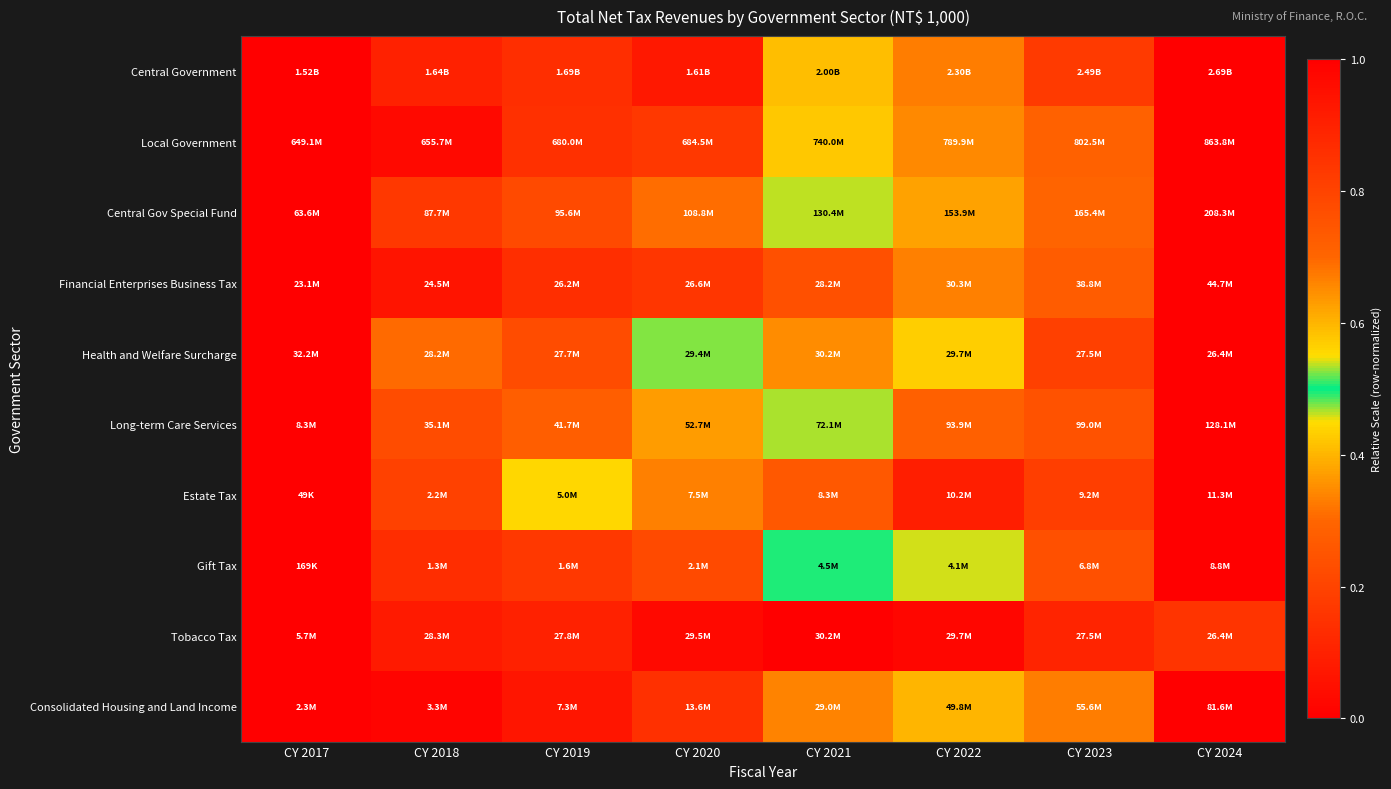

Reading right to left, transcribe all the data shown in this chart.

Central Government: CY 2024=1.0	CY 2023=0.8	CY 2022=0.7	CY 2021=0.4	CY 2020=0.1	CY 2019=0.1	CY 2018=0.1	CY 2017=0.0
Local Government: CY 2024=1.0	CY 2023=0.7	CY 2022=0.7	CY 2021=0.4	CY 2020=0.2	CY 2019=0.1	CY 2018=0.0	CY 2017=0.0
Central Gov Special Fund: CY 2024=1.0	CY 2023=0.7	CY 2022=0.6	CY 2021=0.5	CY 2020=0.3	CY 2019=0.2	CY 2018=0.2	CY 2017=0.0
Financial Enterprises Business Tax: CY 2024=1.0	CY 2023=0.7	CY 2022=0.3	CY 2021=0.2	CY 2020=0.2	CY 2019=0.1	CY 2018=0.1	CY 2017=0.0
Health and Welfare Surcharge: CY 2024=0.0	CY 2023=0.2	CY 2022=0.6	CY 2021=0.7	CY 2020=0.5	CY 2019=0.2	CY 2018=0.3	CY 2017=1.0
Long-term Care Services: CY 2024=1.0	CY 2023=0.8	CY 2022=0.7	CY 2021=0.5	CY 2020=0.4	CY 2019=0.3	CY 2018=0.2	CY 2017=0.0
Estate Tax: CY 2024=1.0	CY 2023=0.8	CY 2022=0.9	CY 2021=0.7	CY 2020=0.7	CY 2019=0.4	CY 2018=0.2	CY 2017=0.0
Gift Tax: CY 2024=1.0	CY 2023=0.8	CY 2022=0.5	CY 2021=0.5	CY 2020=0.2	CY 2019=0.2	CY 2018=0.1	CY 2017=0.0
Tobacco Tax: CY 2024=0.8	CY 2023=0.9	CY 2022=1.0	CY 2021=1.0	CY 2020=1.0	CY 2019=0.9	CY 2018=0.9	CY 2017=0.0
Consolidated Housing and Land Income: CY 2024=1.0	CY 2023=0.7	CY 2022=0.6	CY 2021=0.3	CY 2020=0.1	CY 2019=0.1	CY 2018=0.0	CY 2017=0.0